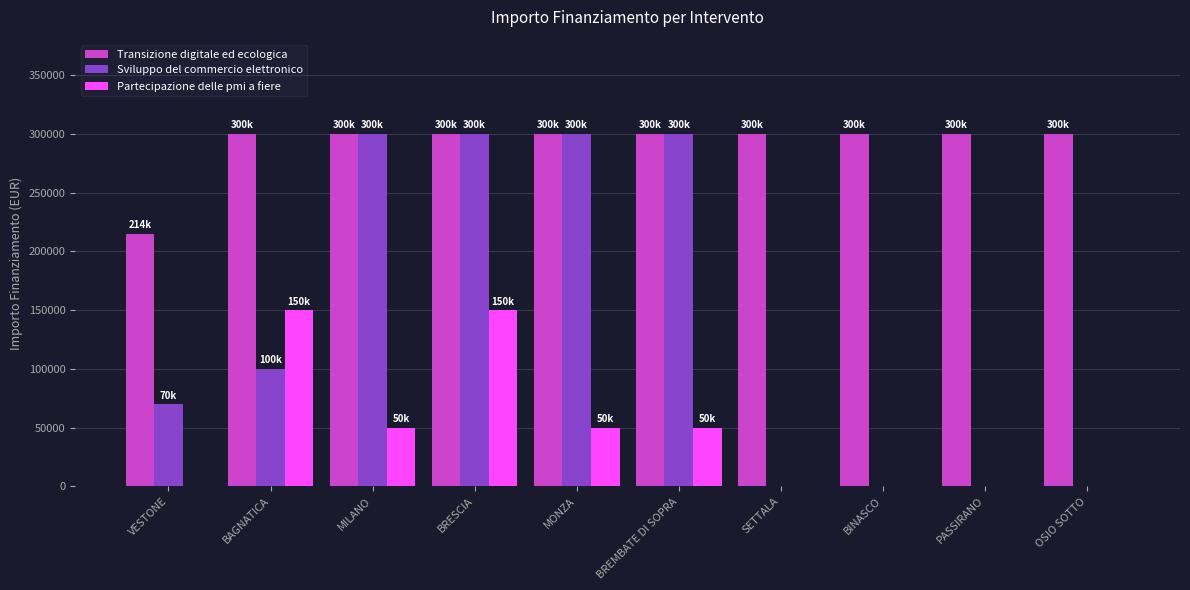

Reading left to right, what are all the values shown in this chart?

Transizione digitale ed ecologica: 214800	300000	300000	300000	300000	300000	300000	300000	300000	300000
Sviluppo del commercio elettronico: 70000	100000	300000	300000	300000	300000	0	0	0	0
Partecipazione delle pmi a fiere: 0	150000	50000	150000	50000	50000	0	0	0	0